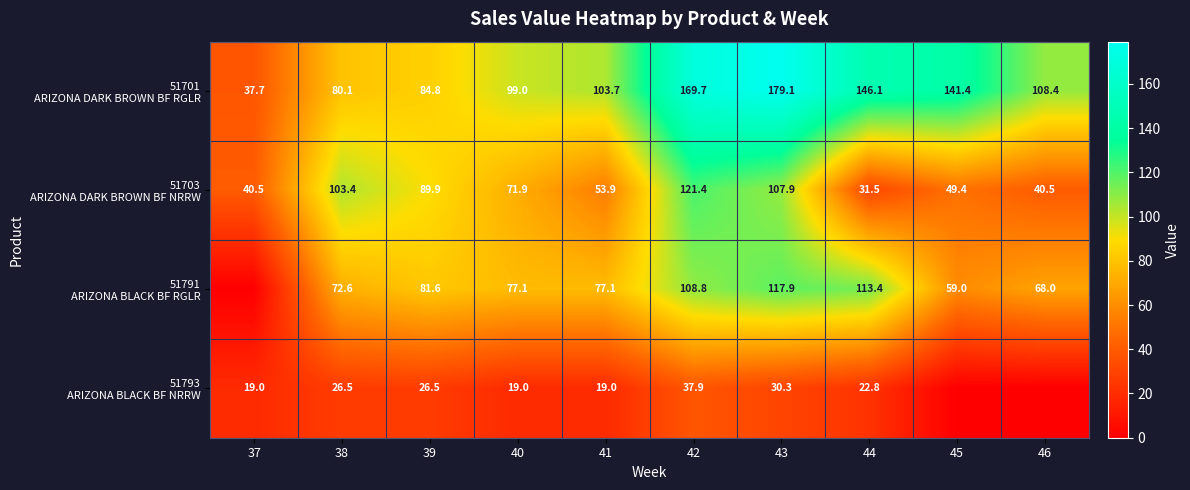

At how many categories does at least one series exceed 111?

4